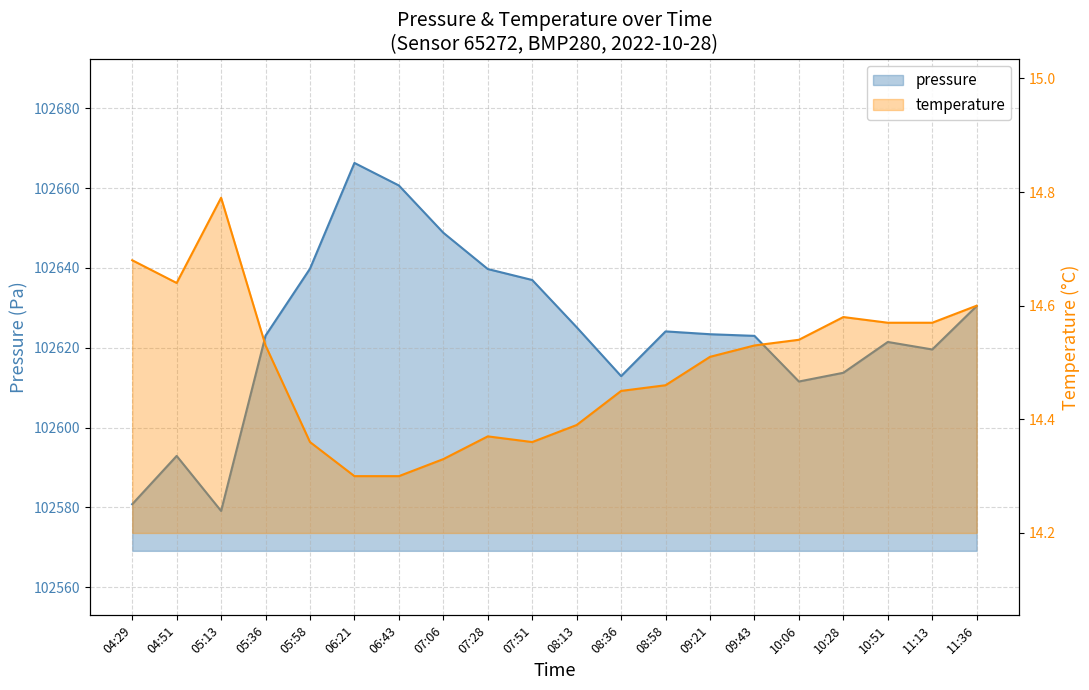

Is the value of pressure at 08:58 greater than the value of temperature at 07:06?

Yes